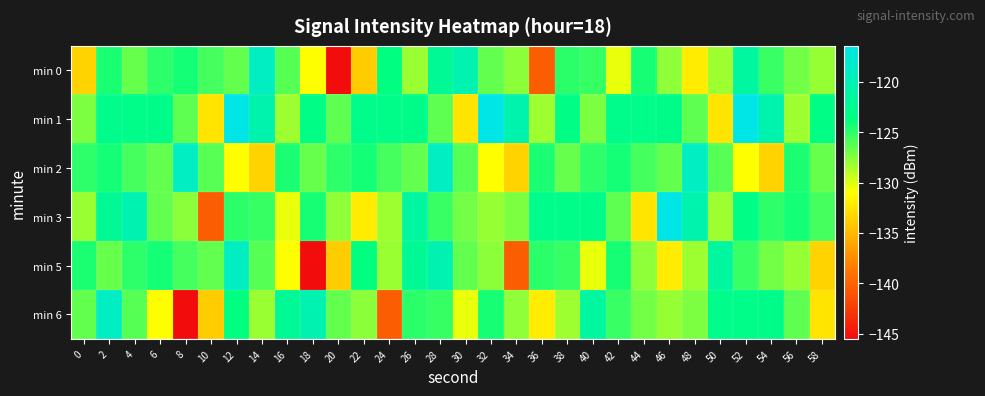

Which series has the largest range (max minus min)?

min 0